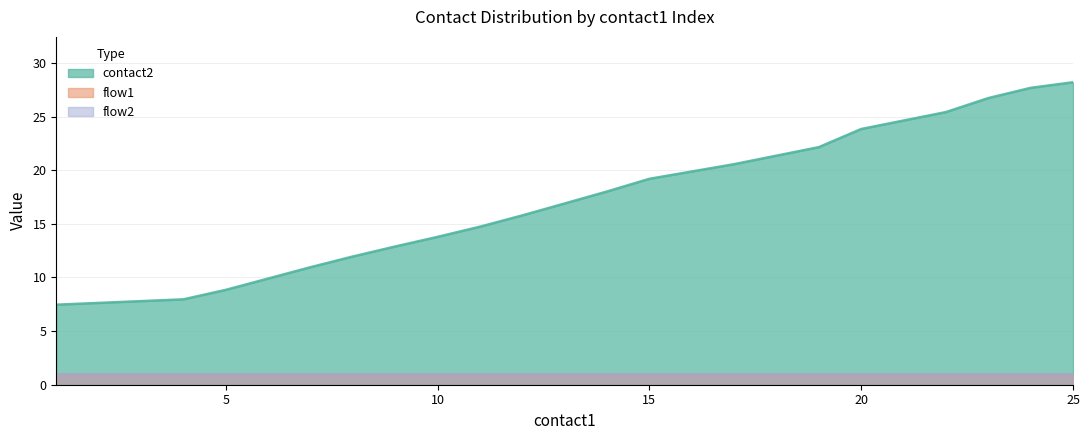

How many distinct data groups are displayed?

3